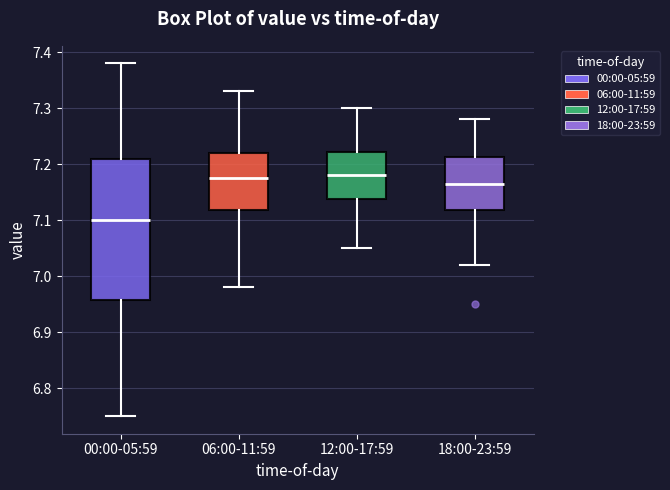

Reading left to right, transcribe this box plot: for each box, give where its median line is, the range the box spans, and where its two whiskers end, as read against the y-axis. The values are not printed on the chart, so give them approximately, as read against the axis.

00:00-05:59: median 7.10, box 6.96 to 7.21, whiskers 6.75 to 7.38
06:00-11:59: median 7.18, box 7.12 to 7.22, whiskers 6.98 to 7.33
12:00-17:59: median 7.18, box 7.14 to 7.22, whiskers 7.05 to 7.30
18:00-23:59: median 7.17, box 7.12 to 7.21, whiskers 7.02 to 7.28